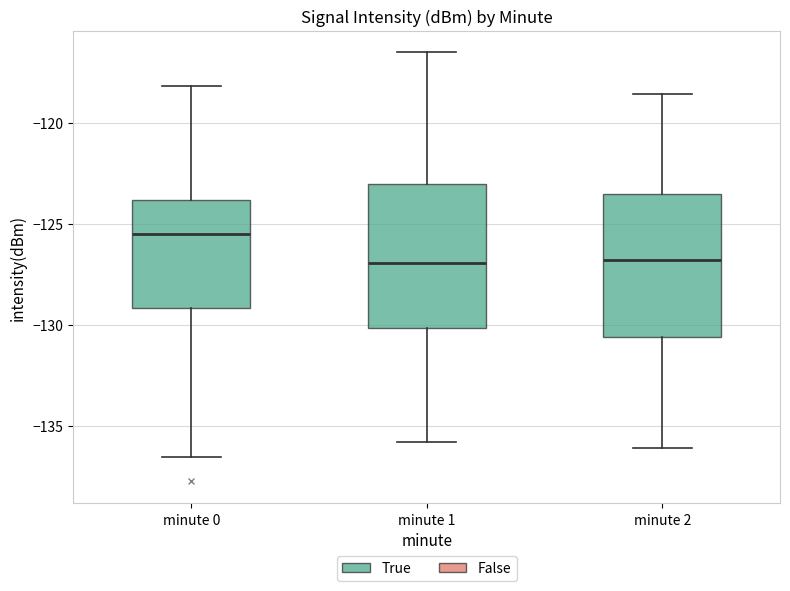

Which box has the highest median line?

minute 0